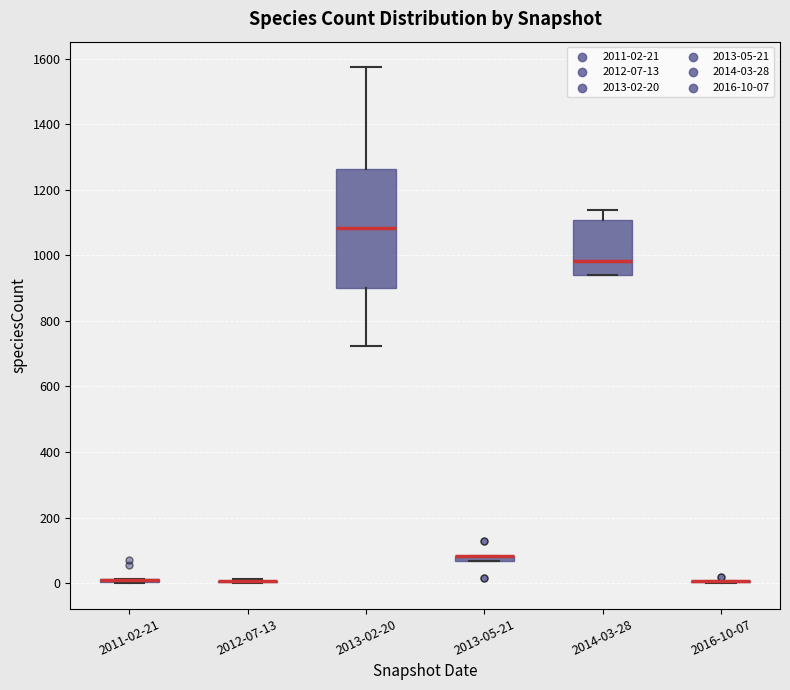

Comparing the boxes themselves (not the whiskers), which one is the tallest?

2013-02-20